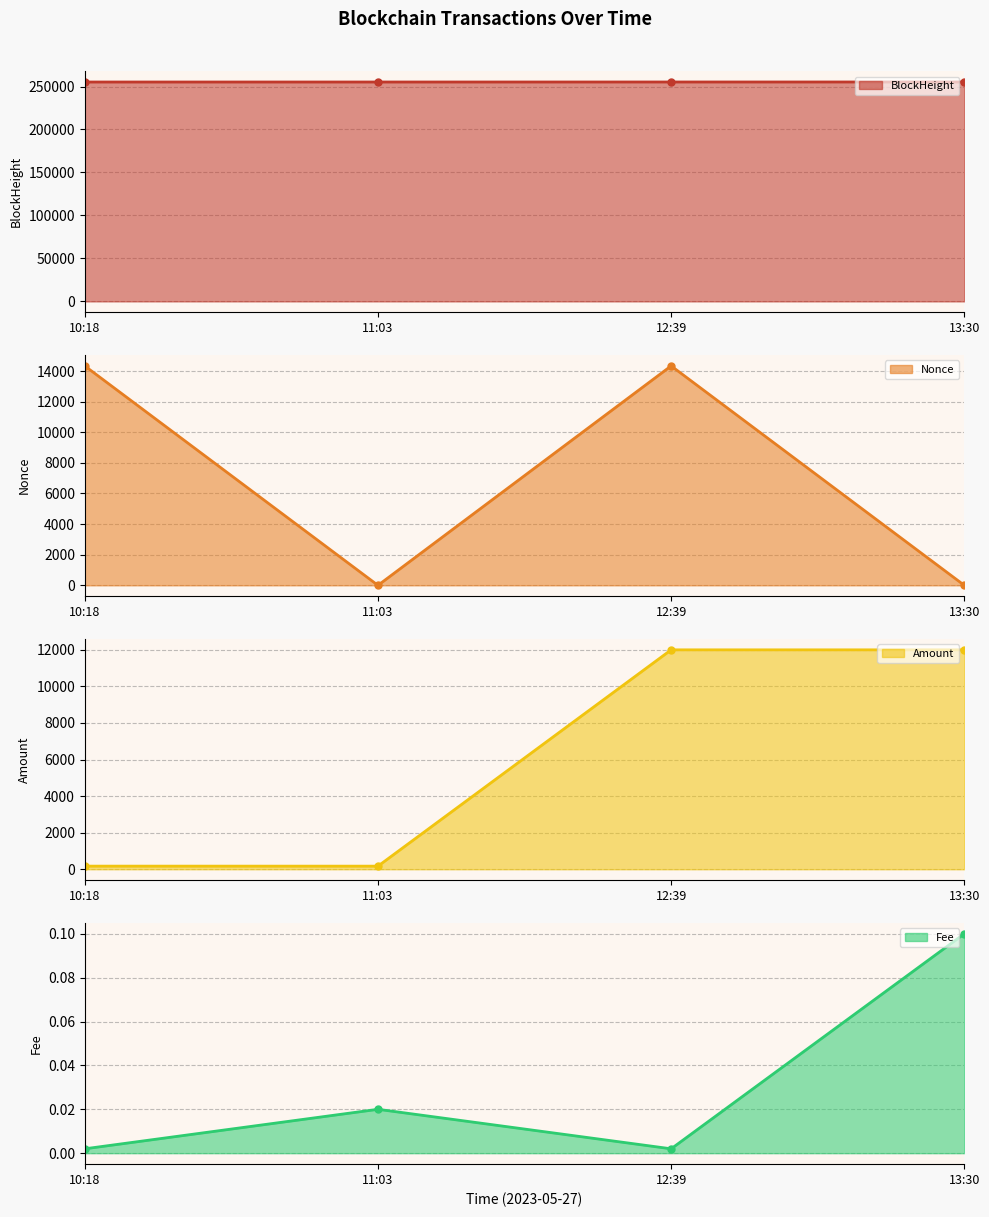

How many lines are shown in the chart?

4